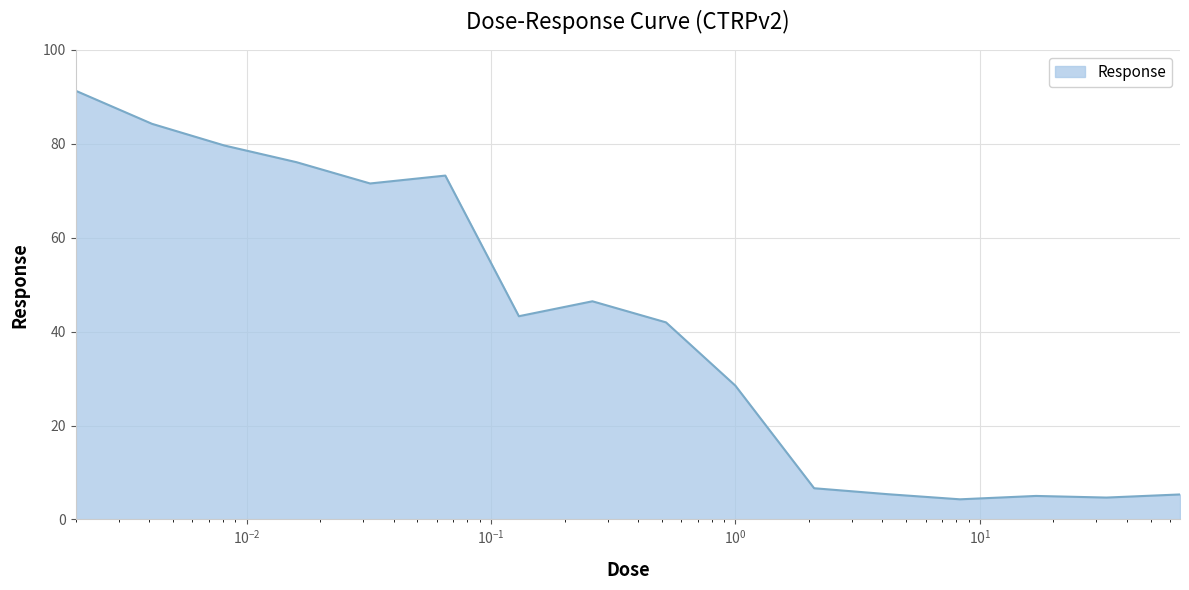

What is the difference between the maximum and minimum values?

87.0